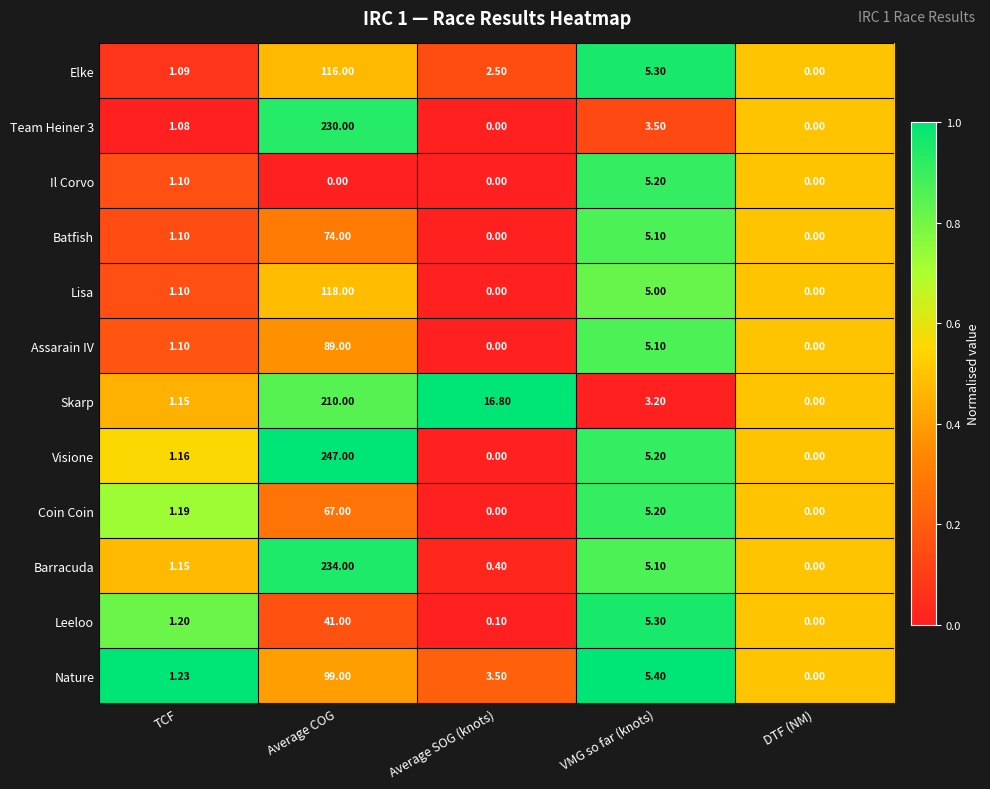

Where does the Lisa series first go above 1?

TCF